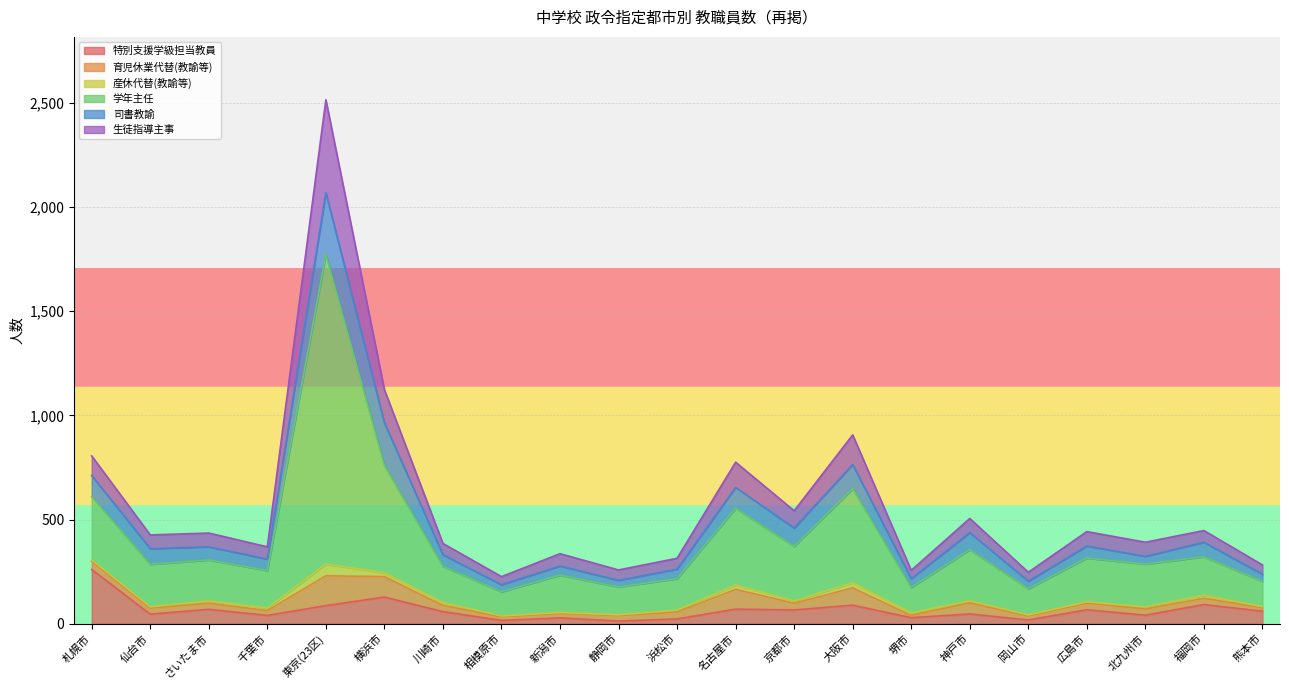

Which series changed the most between さいたま市 and 横浜市?

学年主任